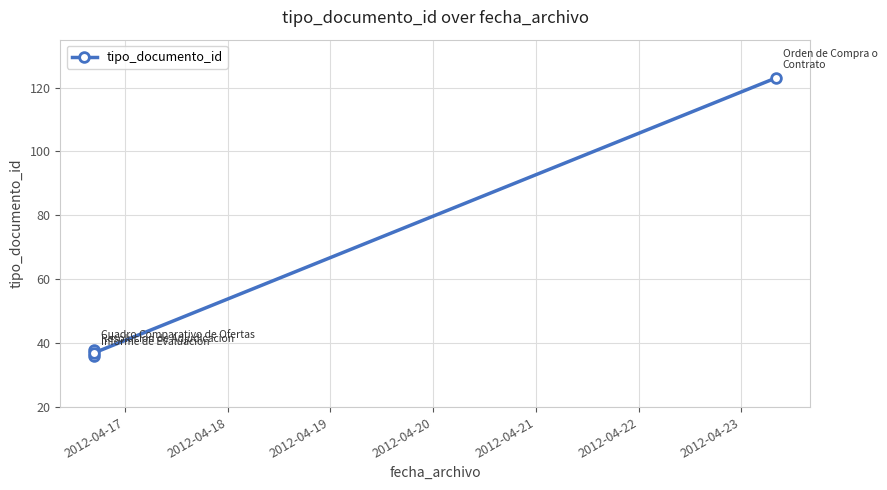

How many data points are above 38?

1